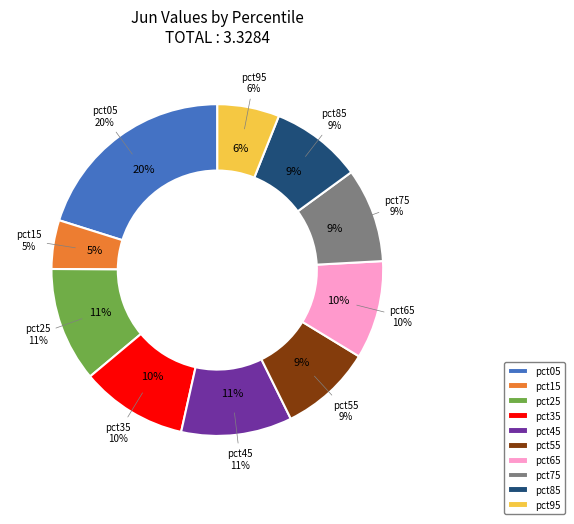

How many segments does this pie chart have?

10